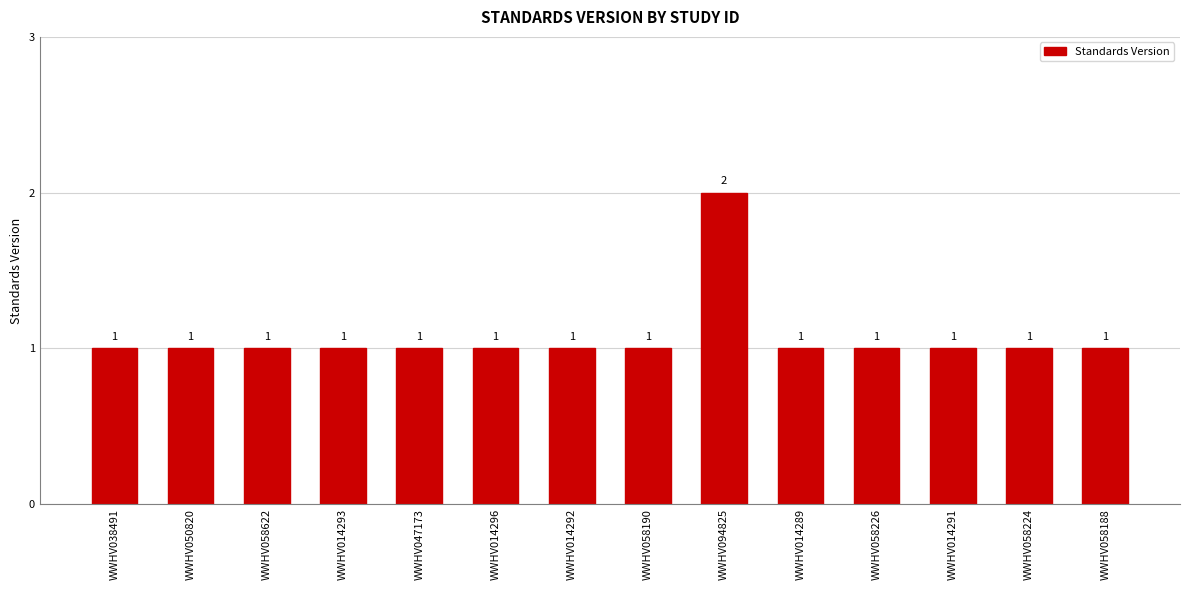

How many values are between 1 and 2?

14